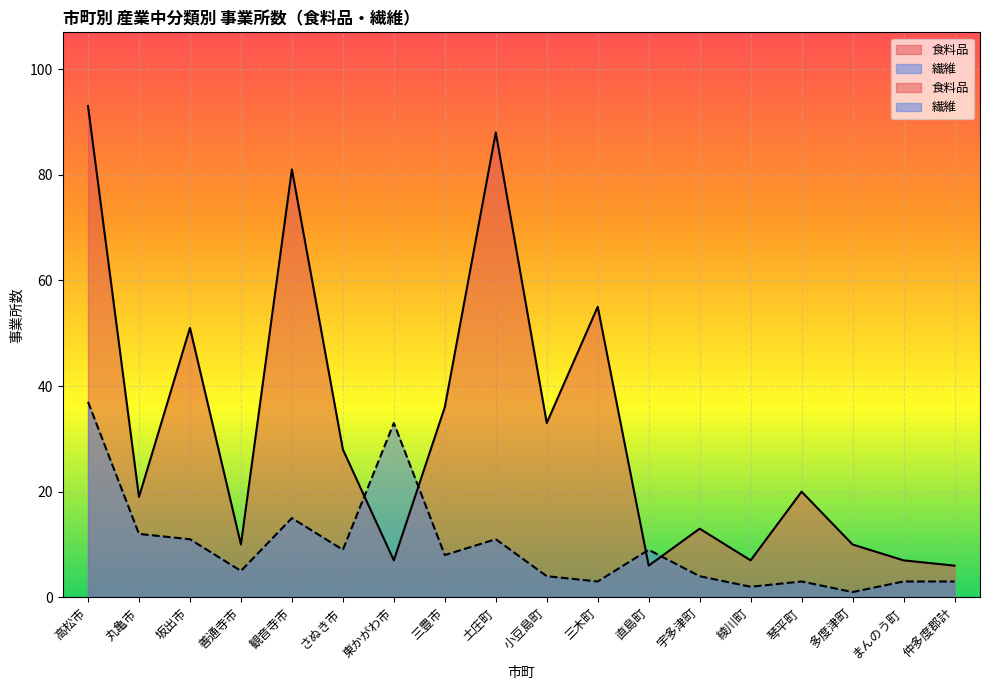

In 繊維, how many points are lower than both neighbors (excluding endpoints)?

6